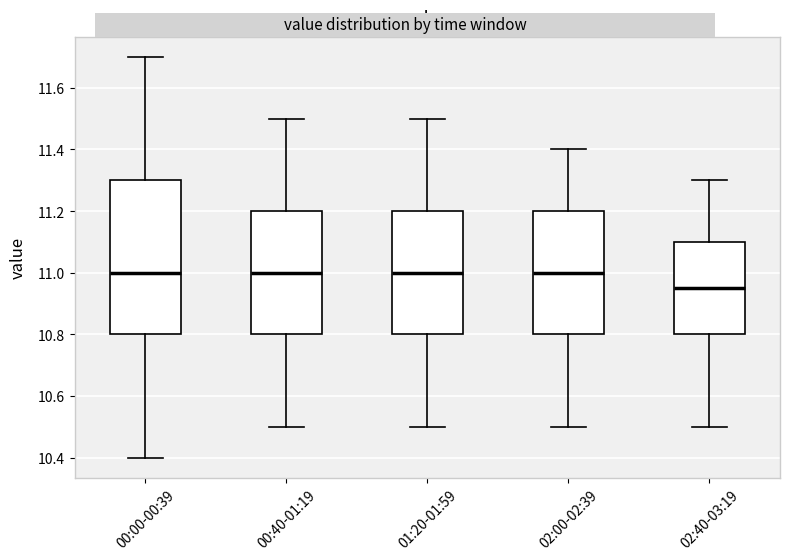

Which box is the tallest, from its lower edge to its upper edge?

00:00-00:39